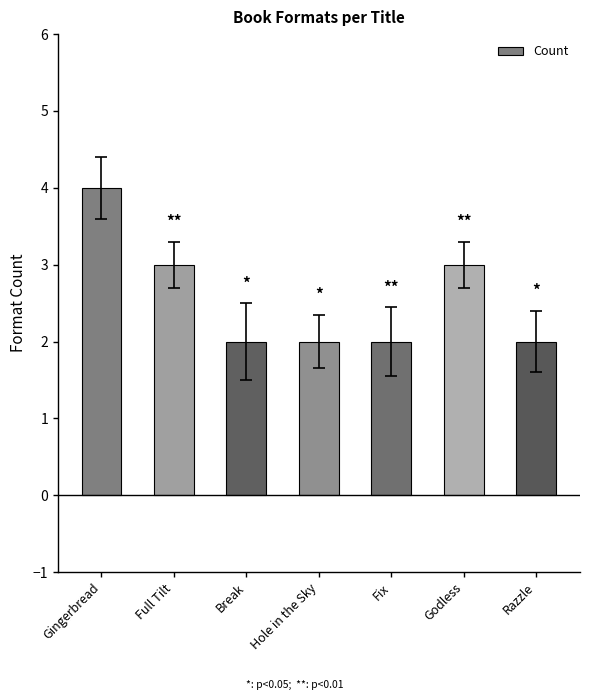

Which category has the highest value across all series?

Gingerbread